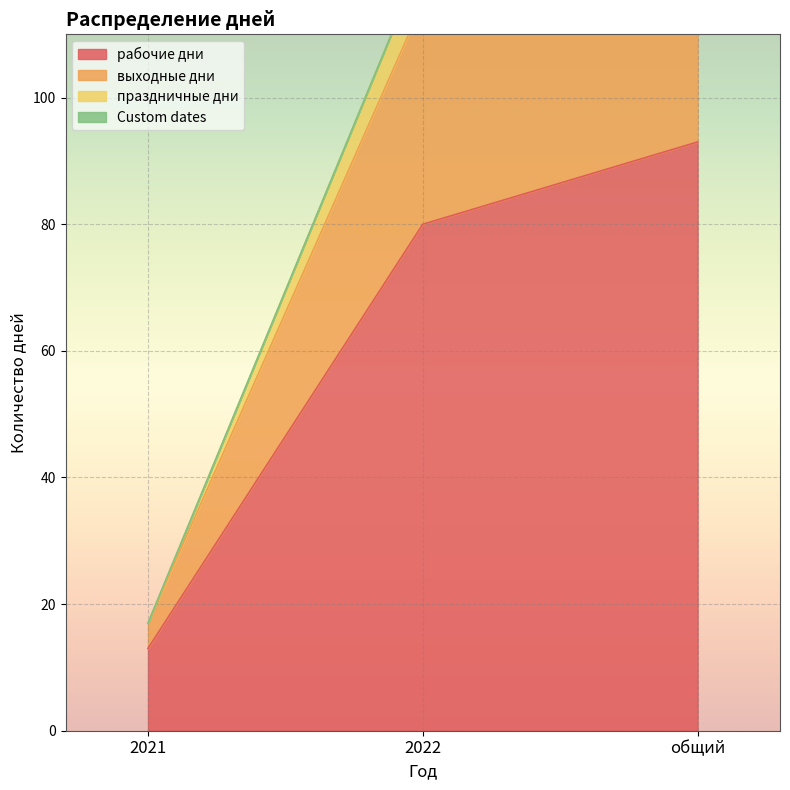

How many lines are shown in the chart?

3